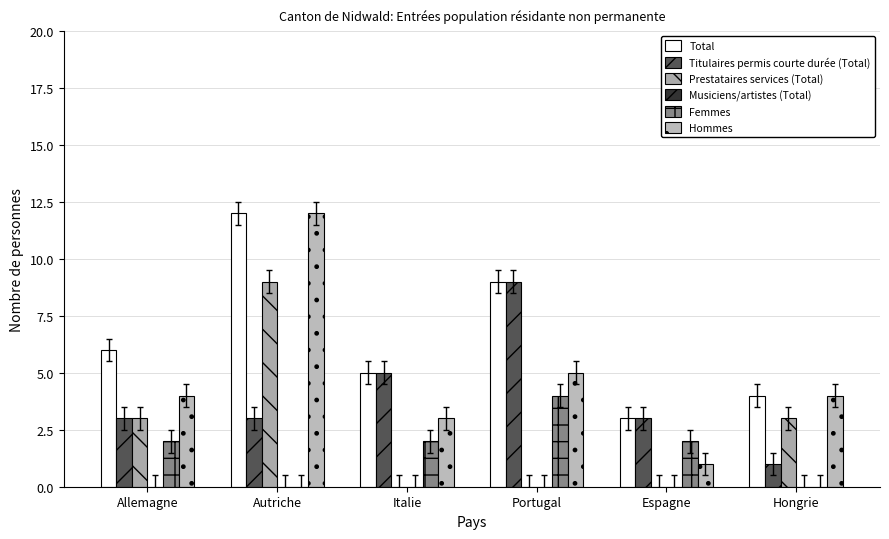

How many groups of bars are there?

6